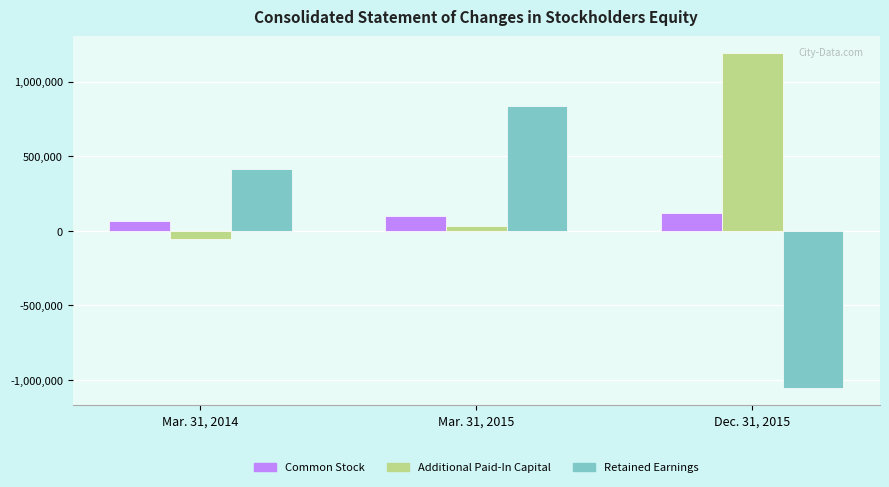

What is the label of the 1st bar from the right?

Dec. 31, 2015